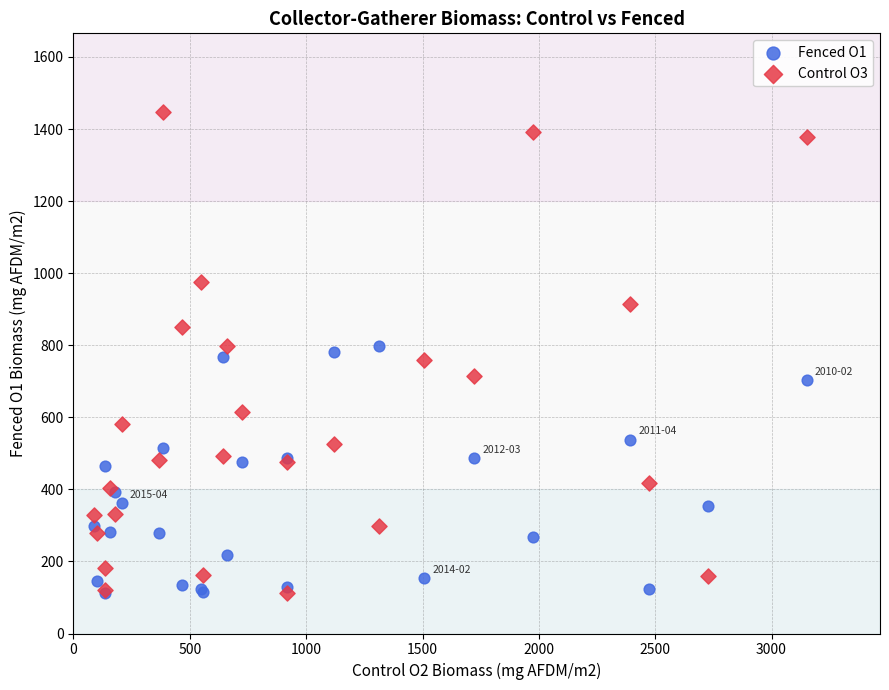

Which series contains the highest Y value?

Control O3